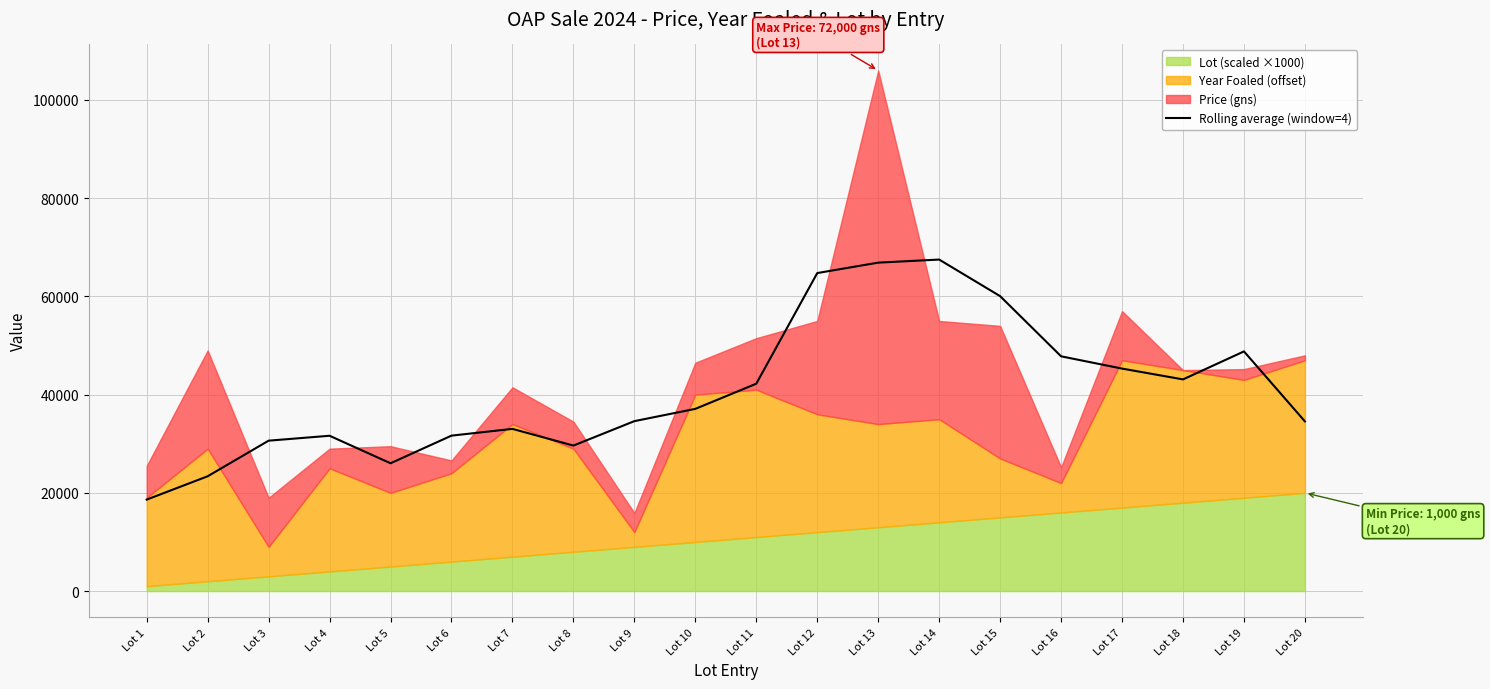

Is it true that the value at Lot 3 is 20792?

False